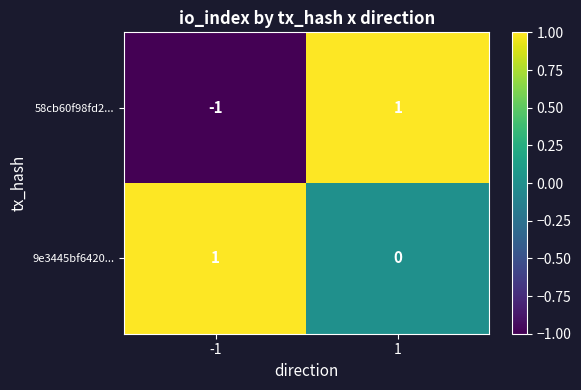

Reading left to right, list all the values displayed in this chart.

58cb60f98fd2...: -1=-1	1=1
9e3445bf6420...: -1=1	1=0